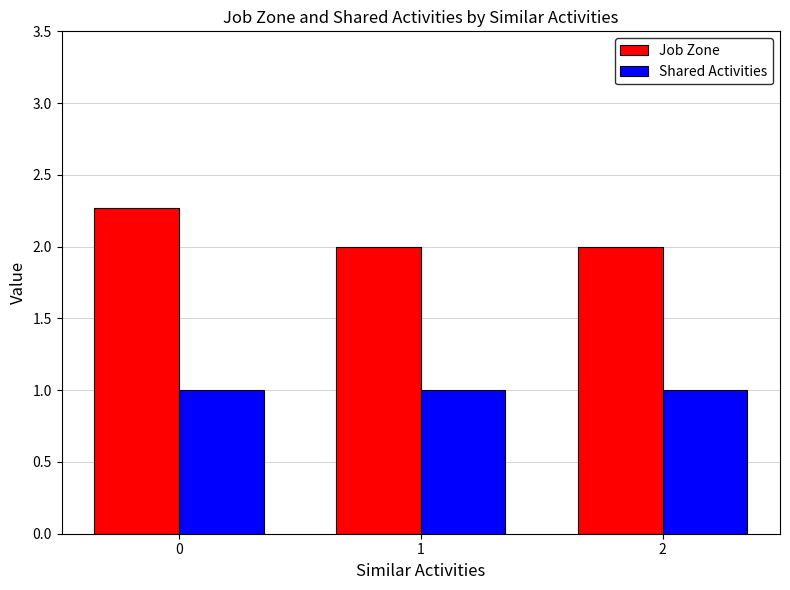

Between 0 and 2, which series saw the biggest shift?

Job Zone